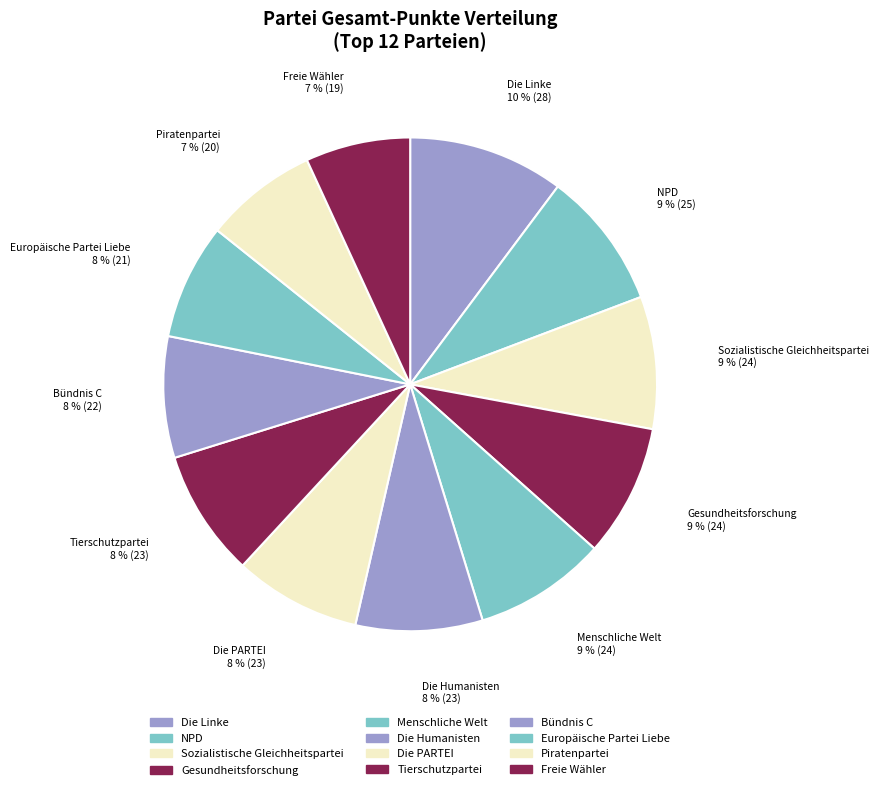

How much of the chart is everything except Die PARTEI?

91.7%